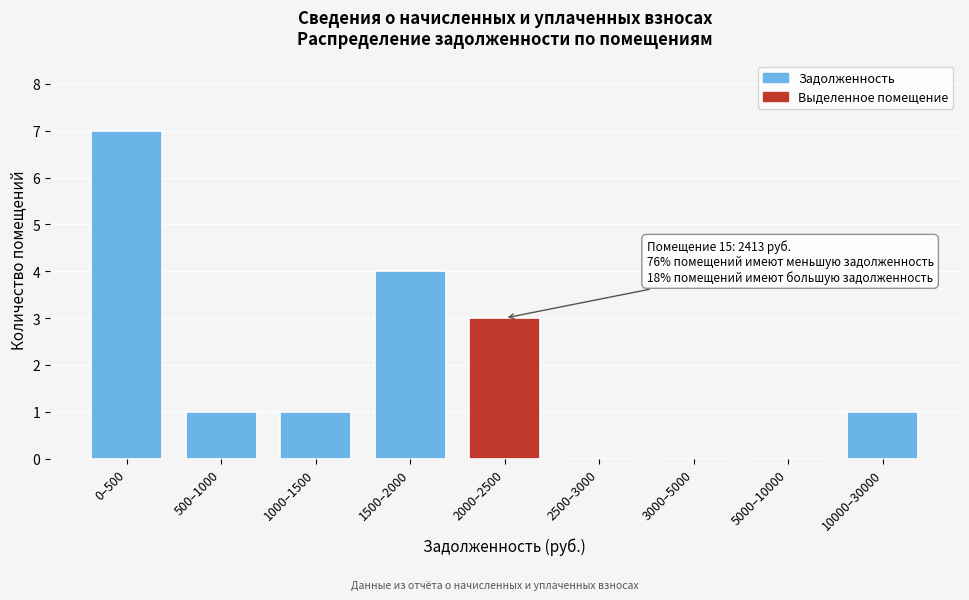

Reading left to right, transcribe all the data shown in this chart.

0–500=7	500–1000=1	1000–1500=1	1500–2000=4	2000–2500=3	2500–3000=0	3000–5000=0	5000–10000=0	10000–30000=1